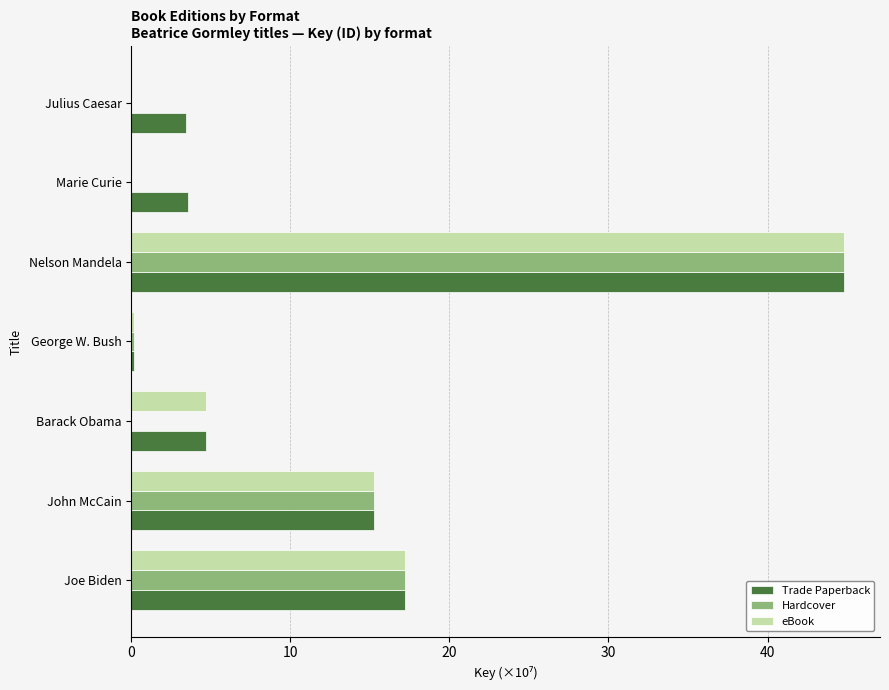

What is the sum of the Trade Paperback values at John McCain and Julius Caesar?

18.7